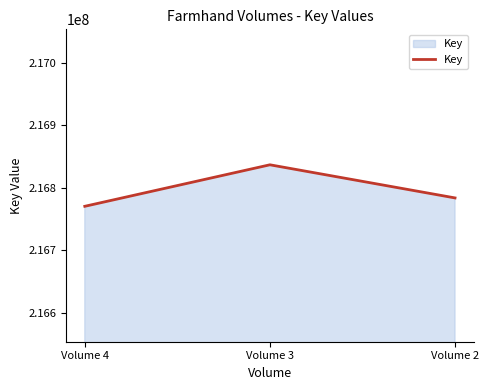

What value does the data have at Volume 2?

216783436